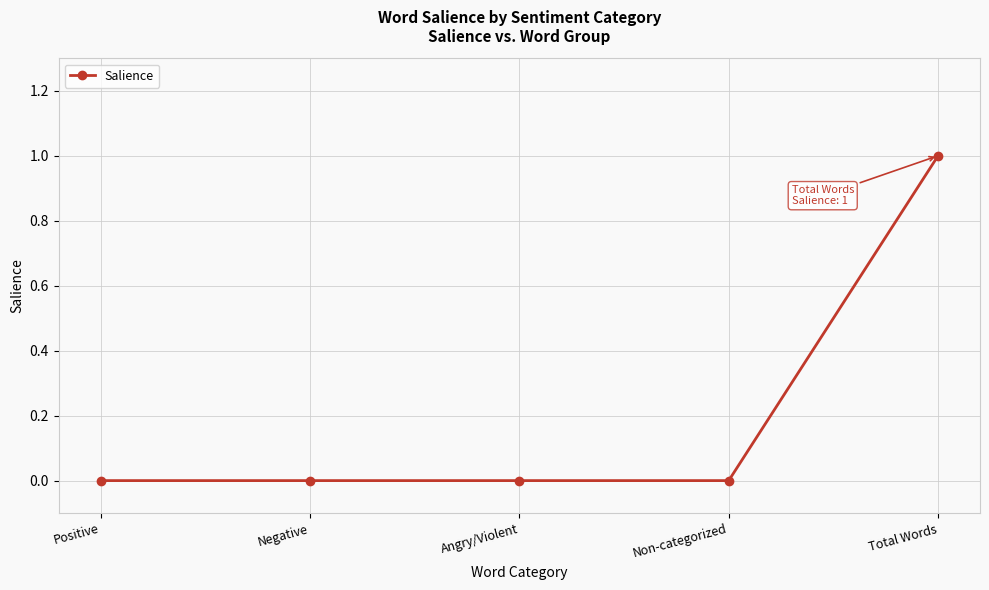

What is the label of the 3rd point from the right?

Angry/Violent